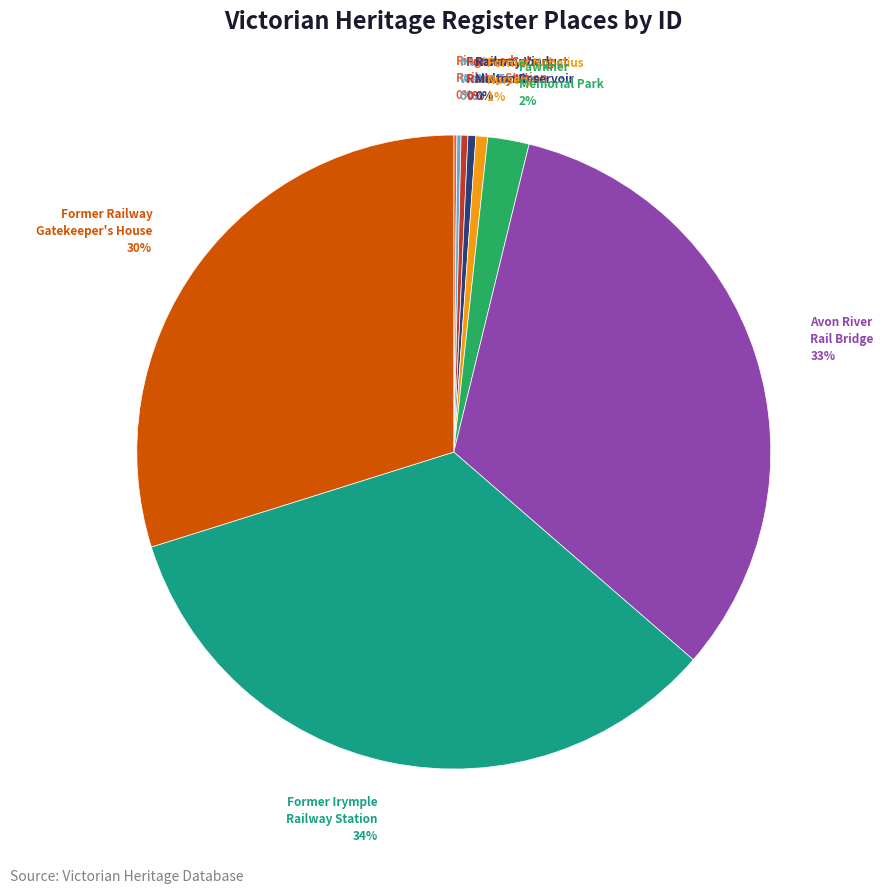

Is there any slice that represents more than half of the pie?

No